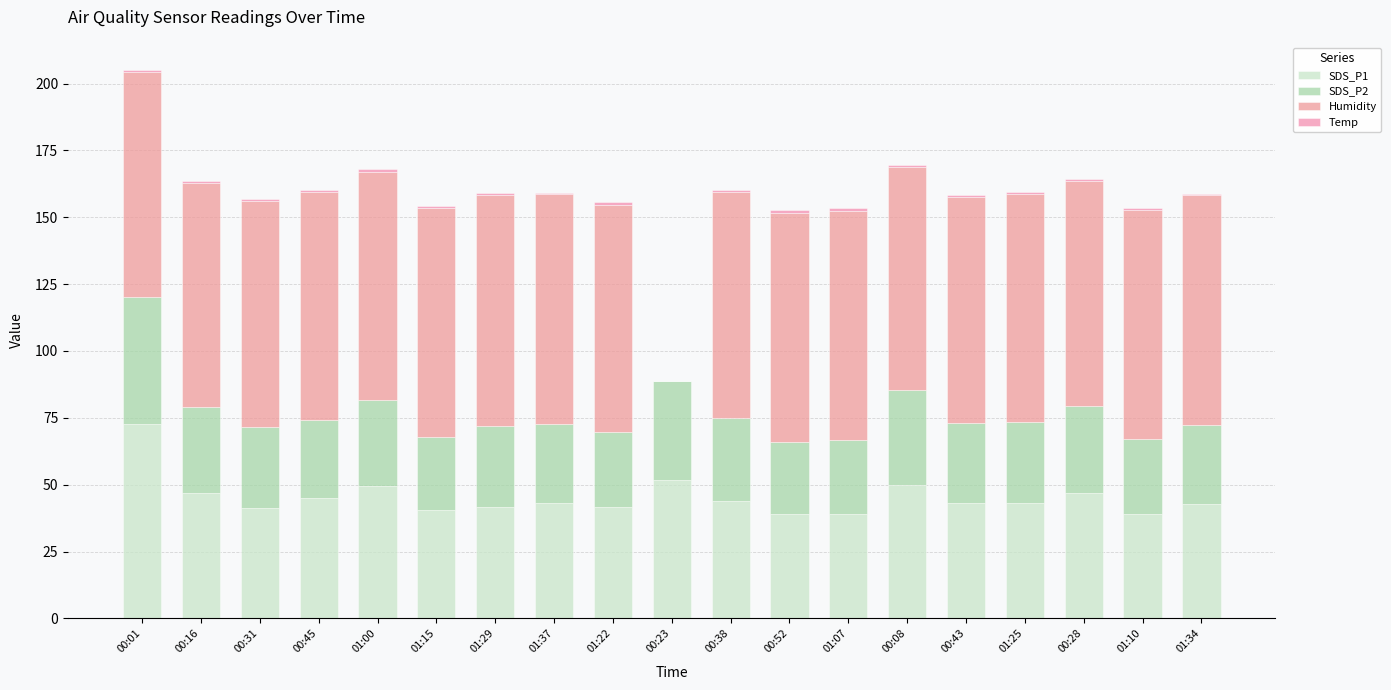

What is the minimum value for SDS_P1?

38.9